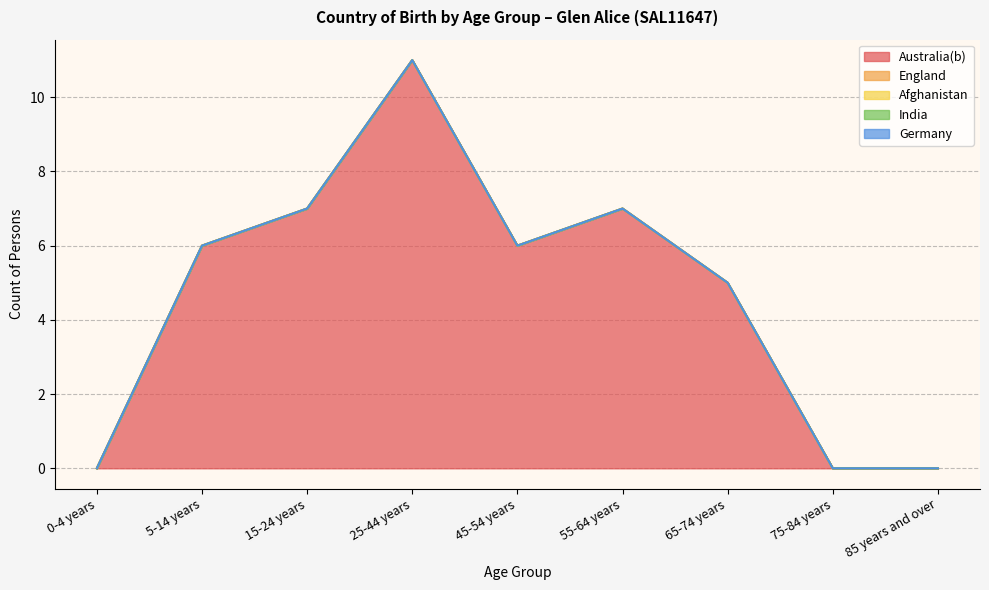

Is the value of India at 25-44 years greater than the value of Australia(b) at 85 years and over?

No